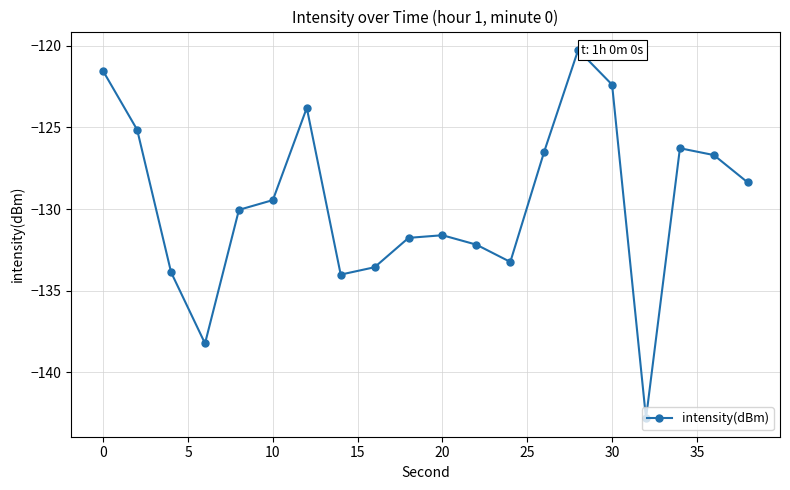

How many values are below -129?

11